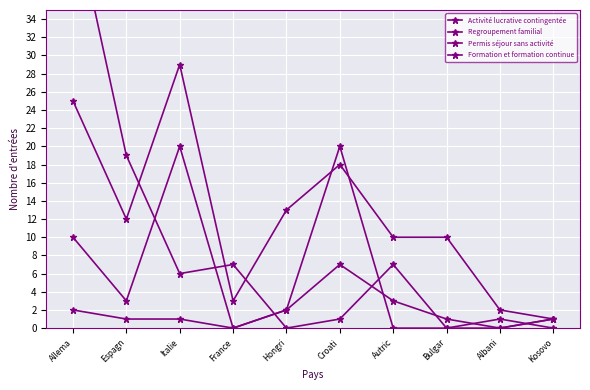

The value of Regroupement familial at Hongri is 2. True or false?

True